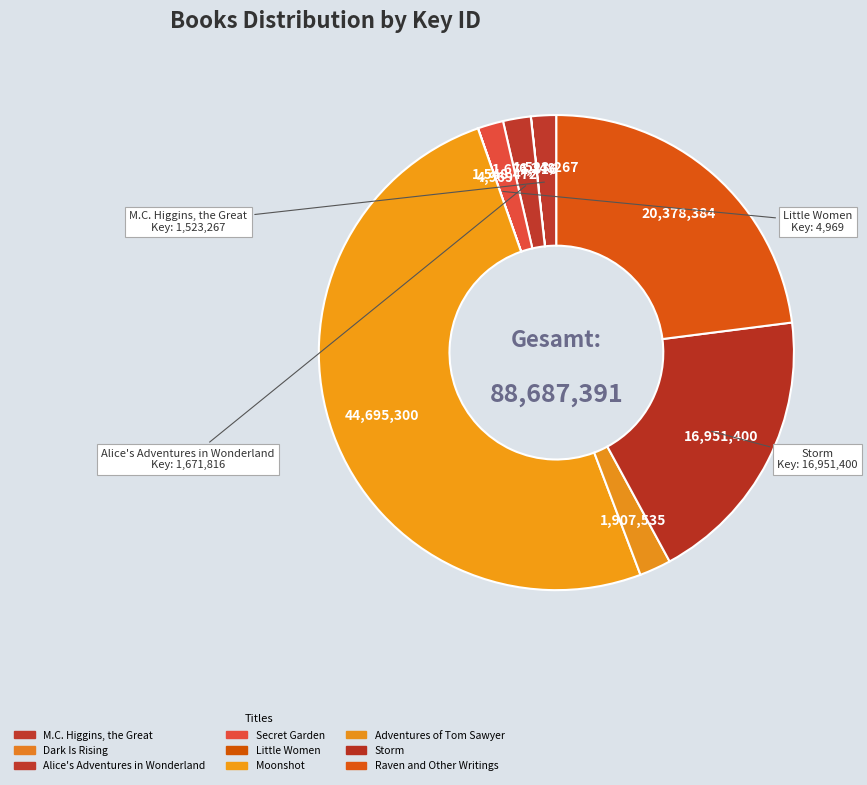

What percentage is the Adventures of Tom Sawyer slice, to the nearest percent?

2%